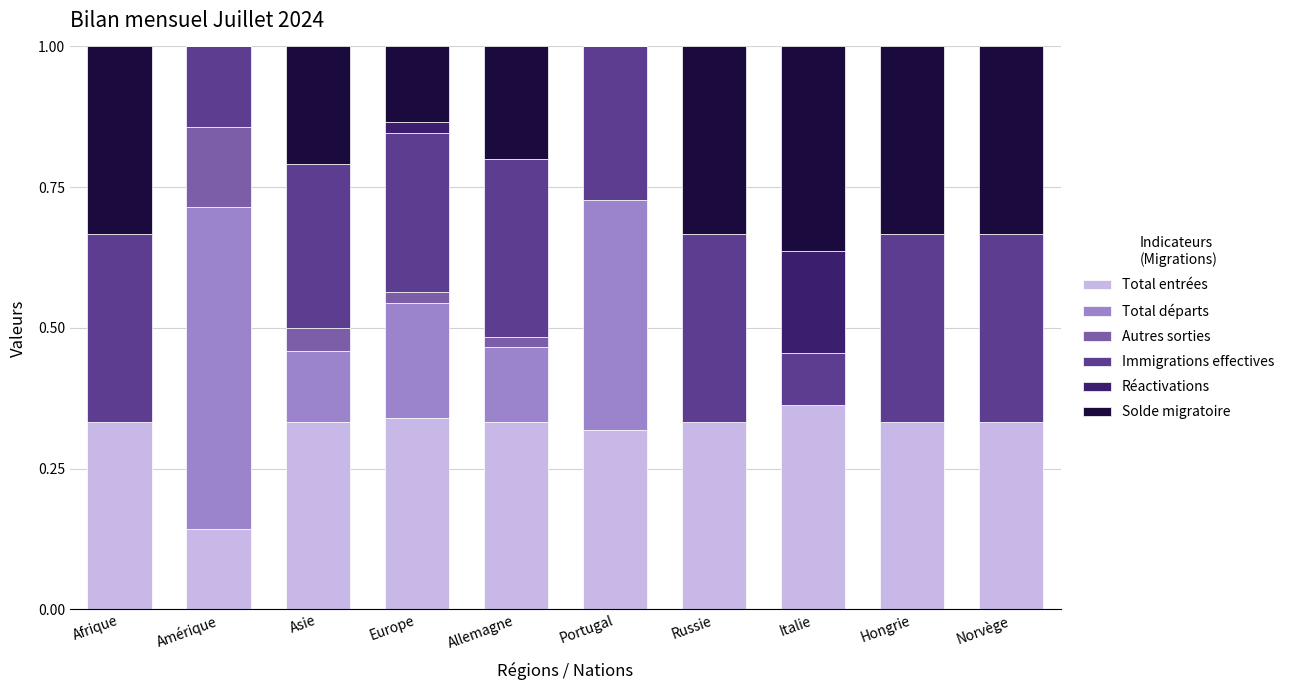

Which category has the highest value in the Total entrées series?

Italie